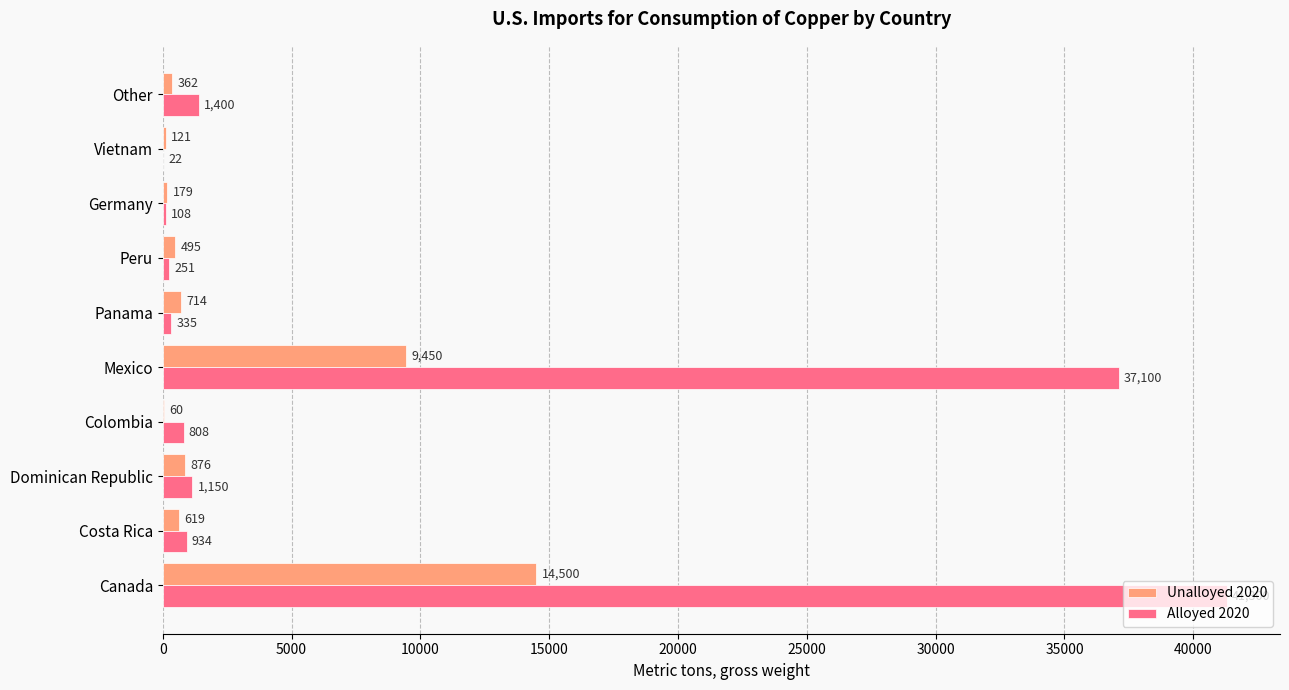

Is the value of Alloyed 2020 at Vietnam greater than the value of Unalloyed 2020 at Vietnam?

No